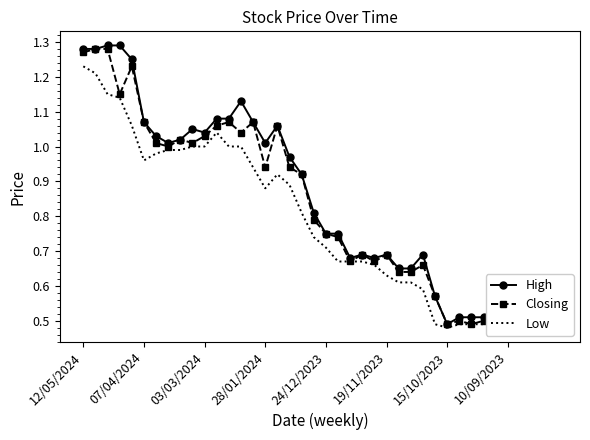

What is the sum of the Closing values at 32 and 11?

1.6